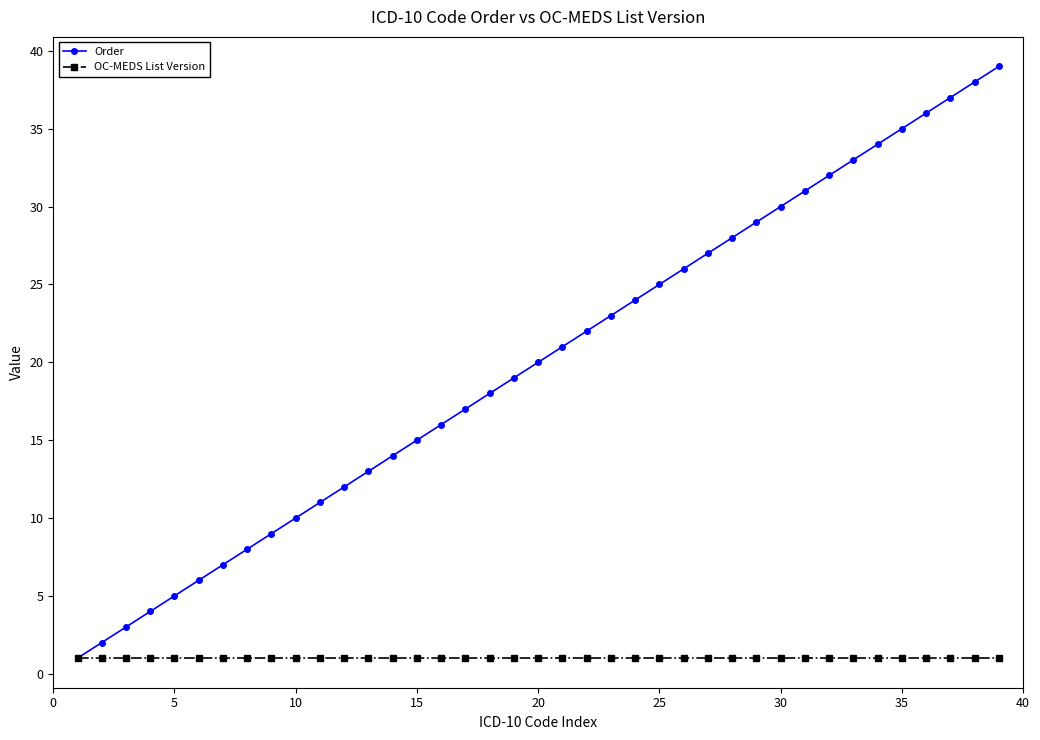

What is the average value of the Order series?

20